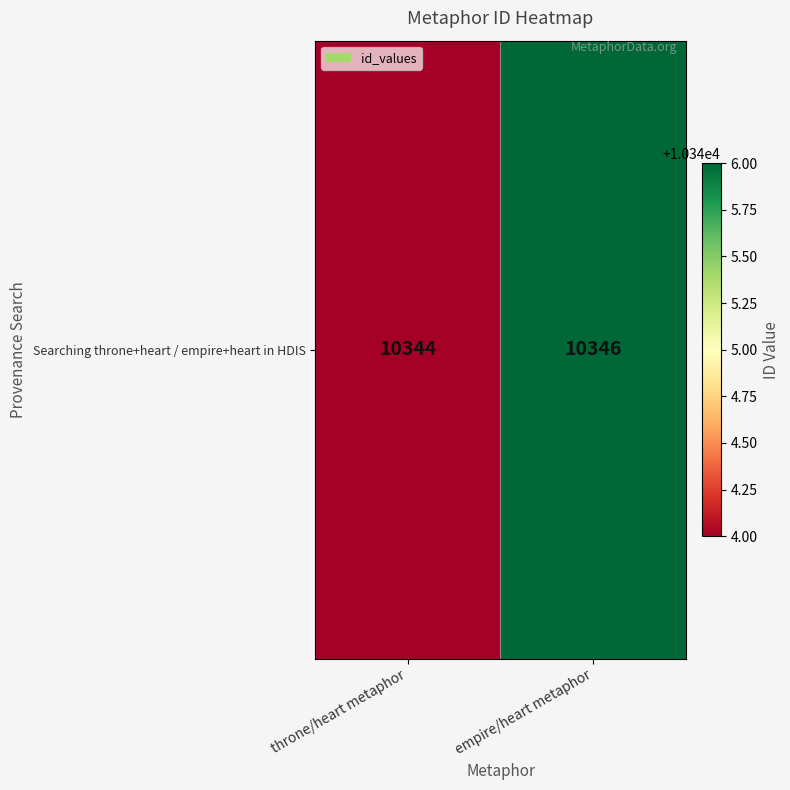

What is the smallest value displayed?

10344